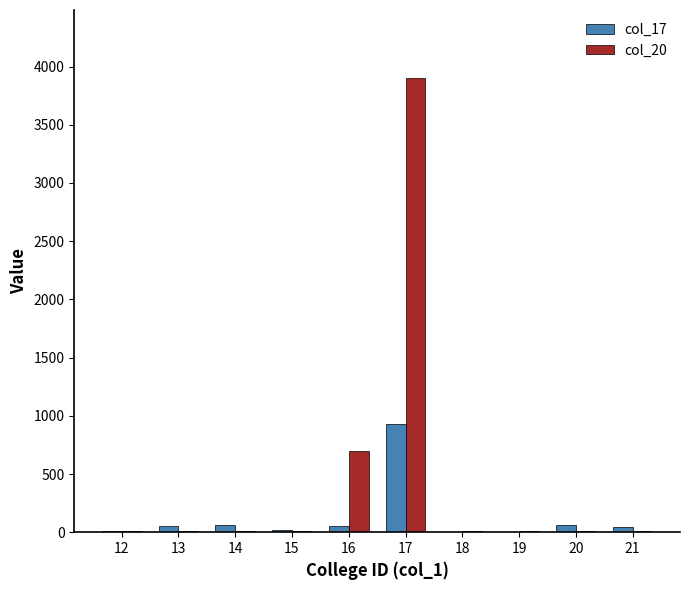

What is the greatest value displayed?

3901